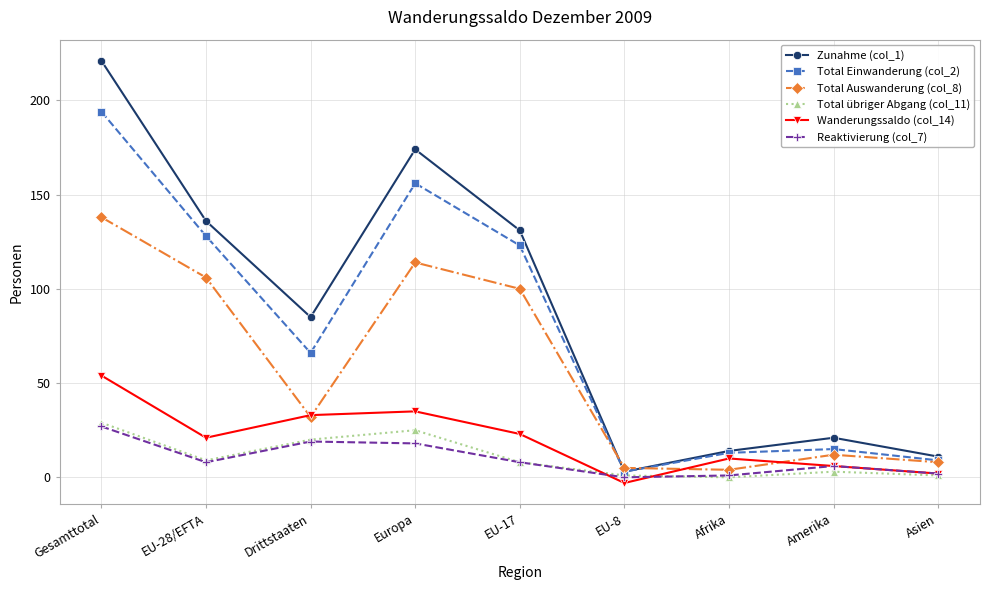

True or false: Zunahme (col_1) has a value of 11 at Asien.

True